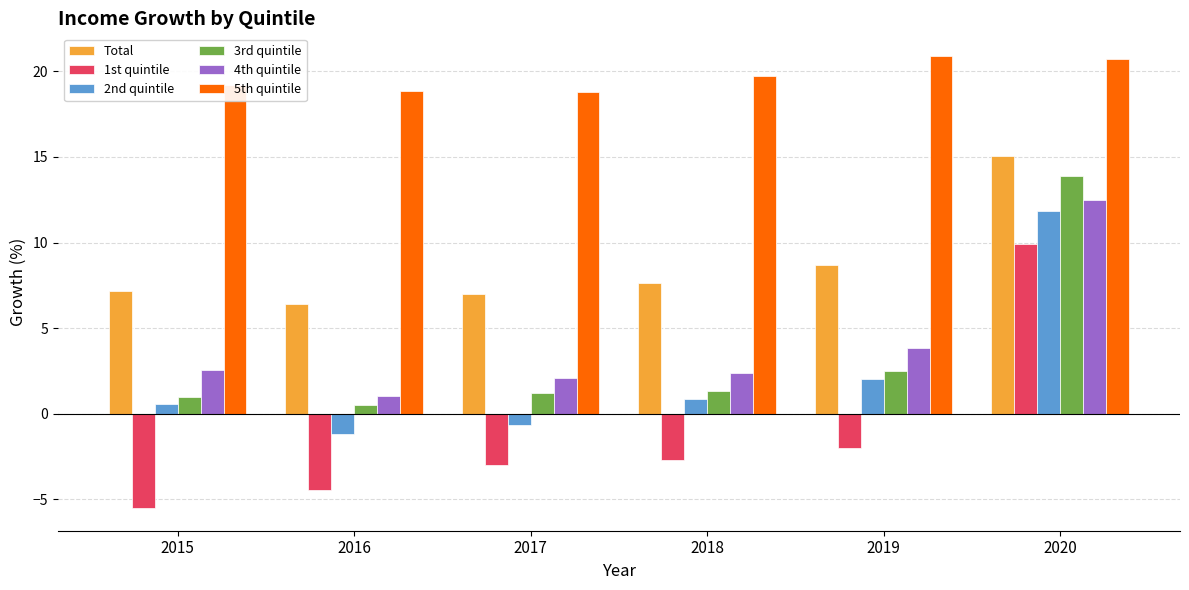

Reading left to right, what are all the values shown in this chart?

Total: 7.2	6.4	7.0	7.6	8.7	15.1
1st quintile: -5.5	-4.4	-3.0	-2.7	-2.0	9.9
2nd quintile: 0.5	-1.2	-0.6	0.9	2.0	11.9
3rd quintile: 1.0	0.5	1.2	1.3	2.5	13.9
4th quintile: 2.6	1.1	2.1	2.4	3.8	12.5
5th quintile: 19.2	18.8	18.8	19.7	20.9	20.7